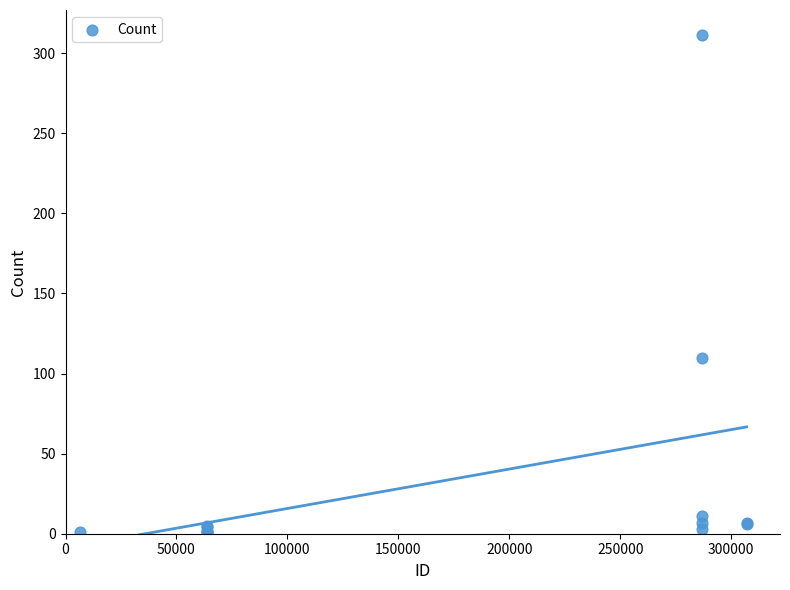

What Y value in the scatter plot is closest to 156?

110